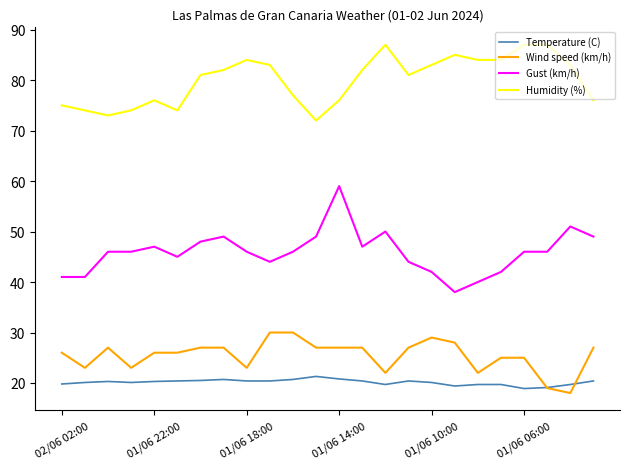

Which series has the widest spread of values?

Gust (km/h)